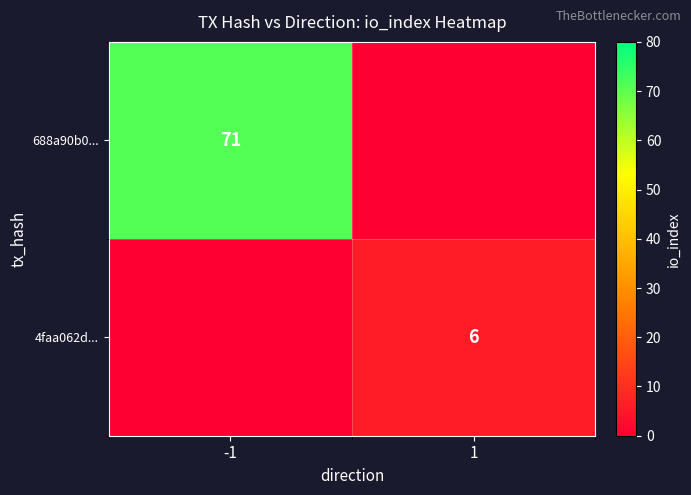

Is the value of 688a90b0... at -1 greater than the value of 4faa062d... at 1?

Yes